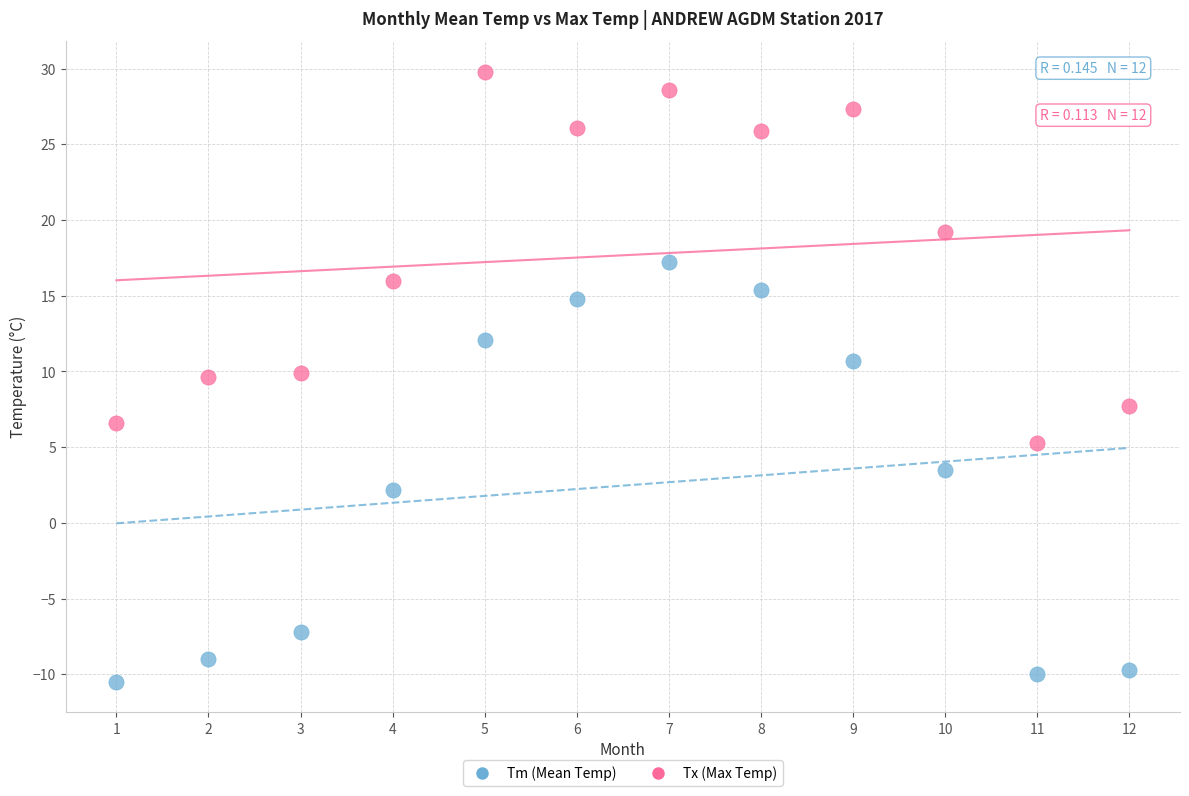

Which series reaches the minimum Y coordinate?

Tm (Mean Temp)